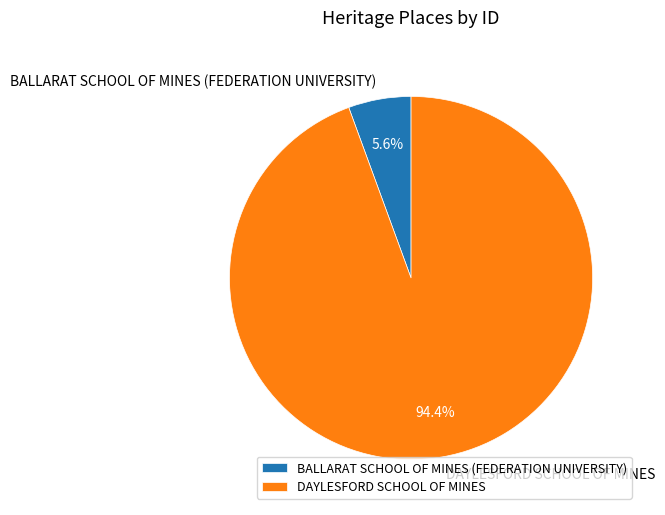

Is it true that DAYLESFORD SCHOOL OF MINES is 99% of the pie?

False